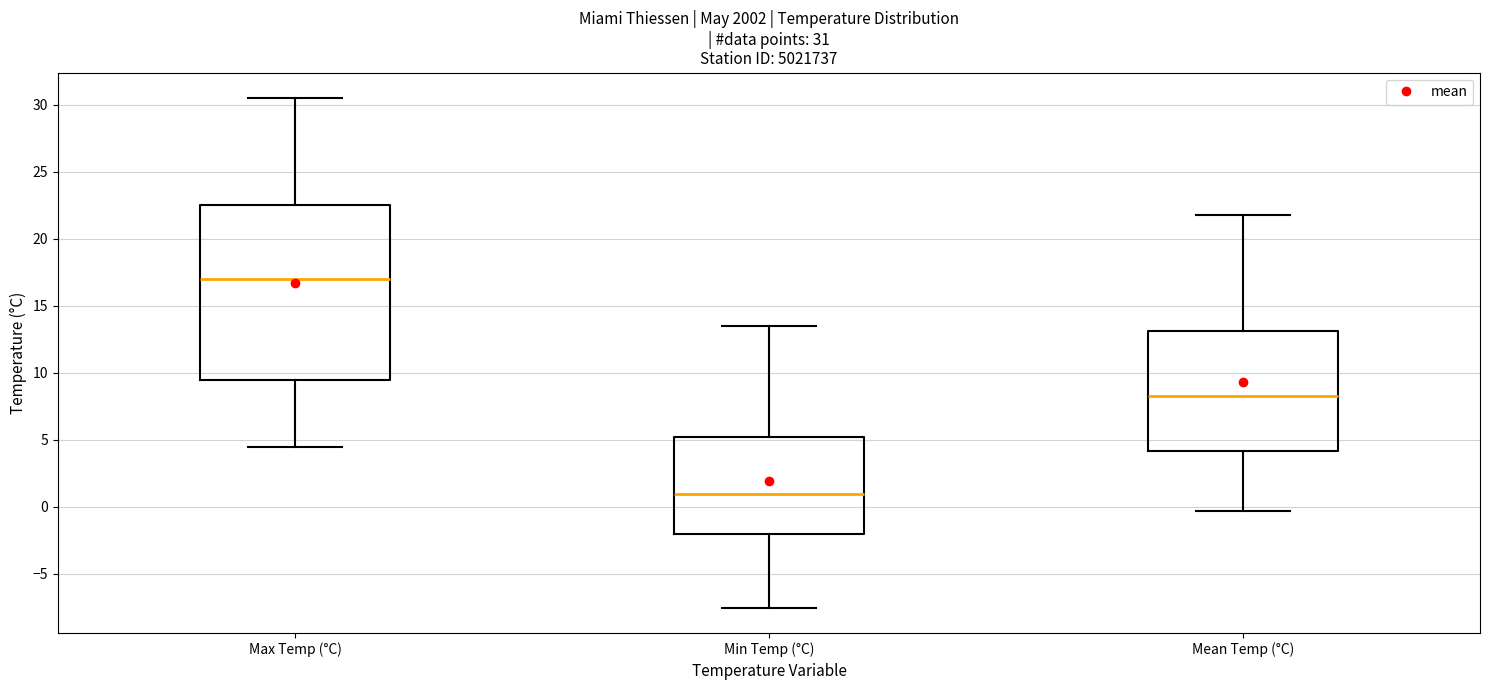

Which box has the highest median line?

Max Temp (°C)